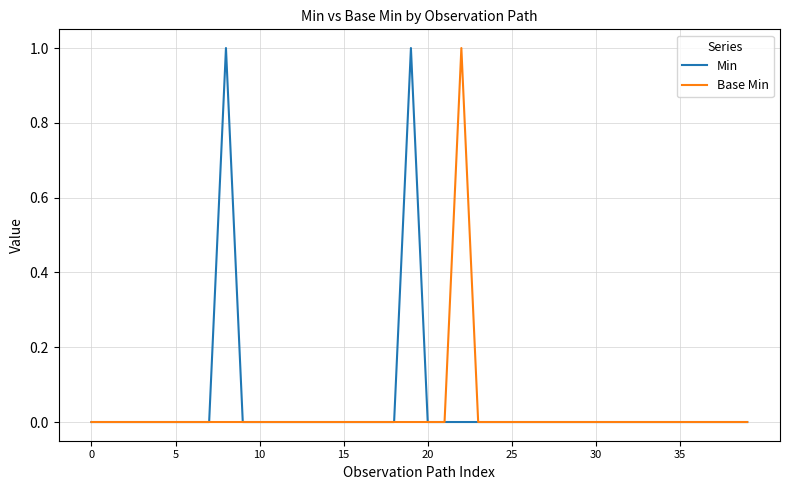

What is the label of the 28th point from the right?

12